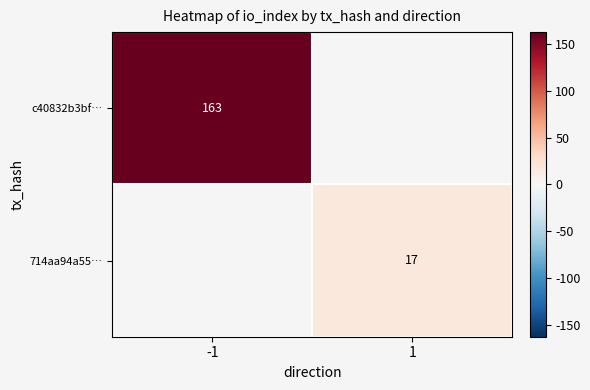

The value of c40832b3bf… at -1 is 163. True or false?

True